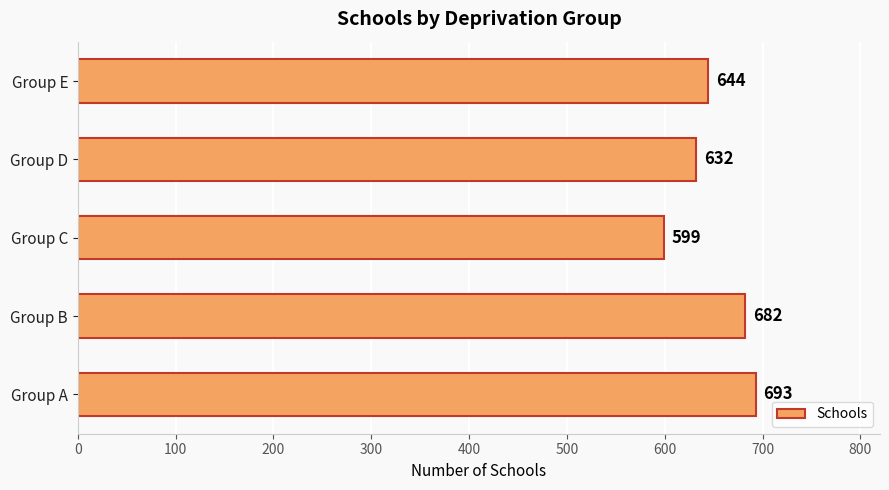

Are the bars horizontal?

Yes